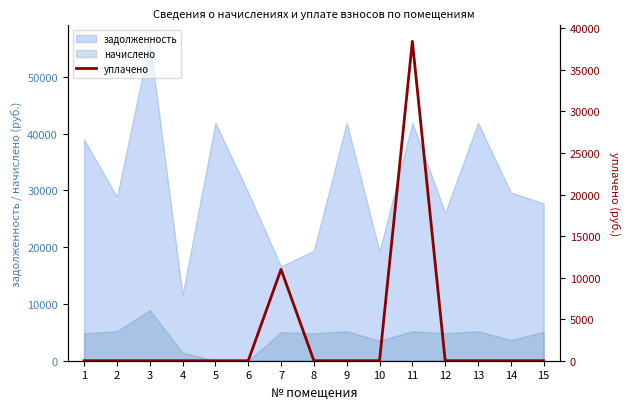

How many data points does each series have?

15